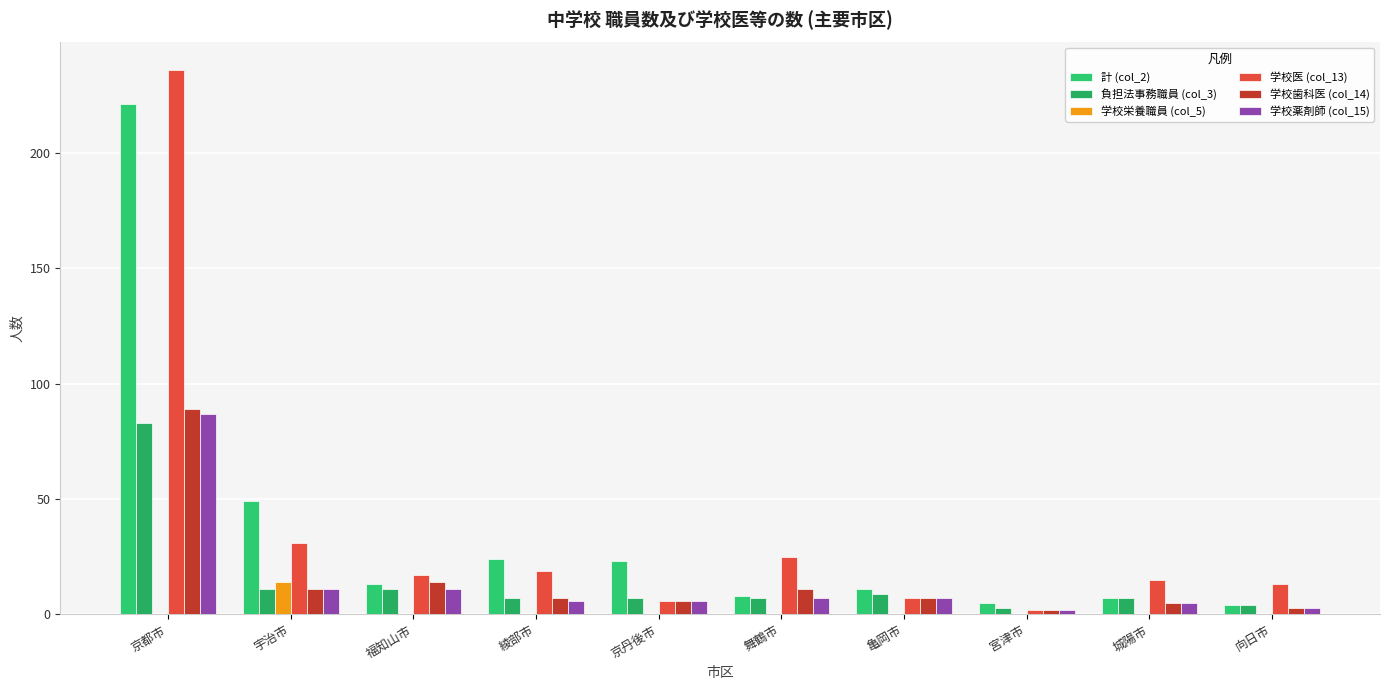

Are the bars horizontal?

No